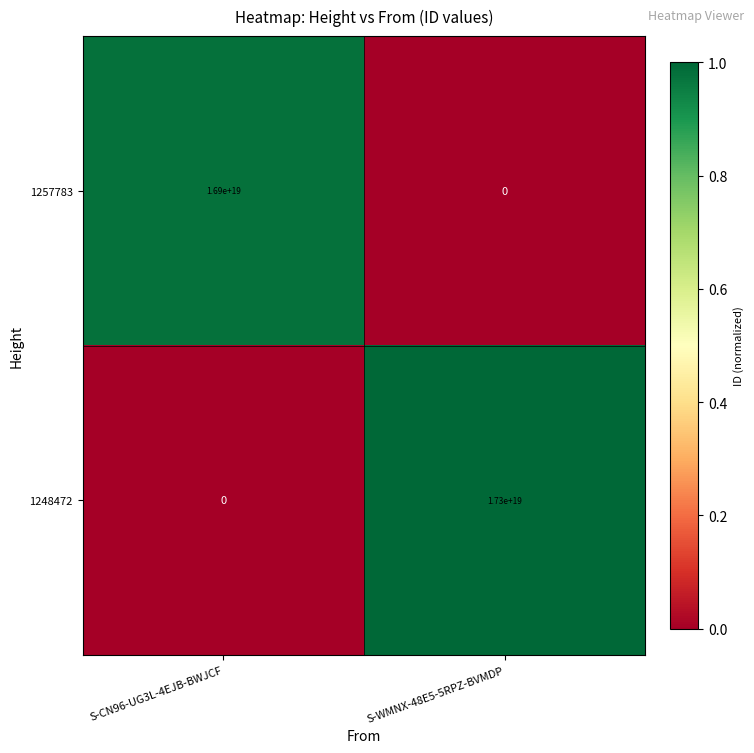

At how many categories does at least one series exceed 0?

2